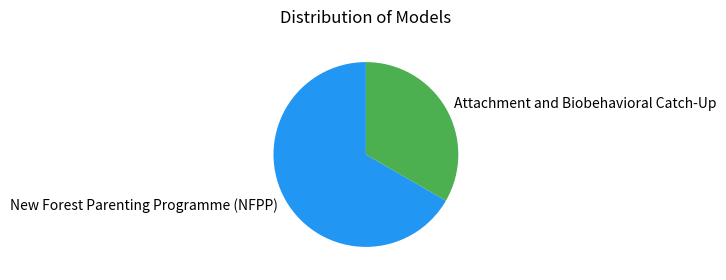

Is it true that New Forest Parenting Programme (NFPP) is 67% of the pie?

True